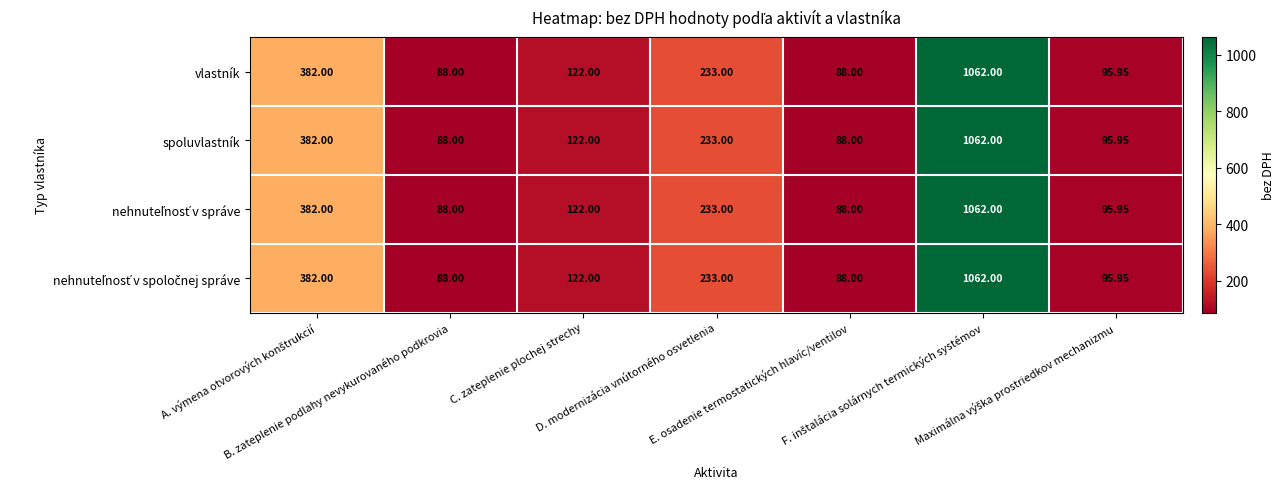

Count the number of data series in this chart.

4